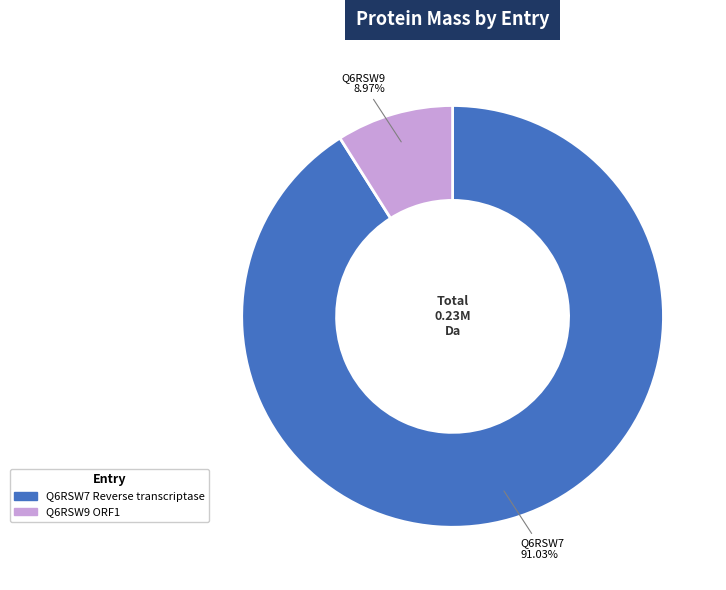

To the nearest percent, what percentage of the pie is Q6RSW9 ORF1?

9%